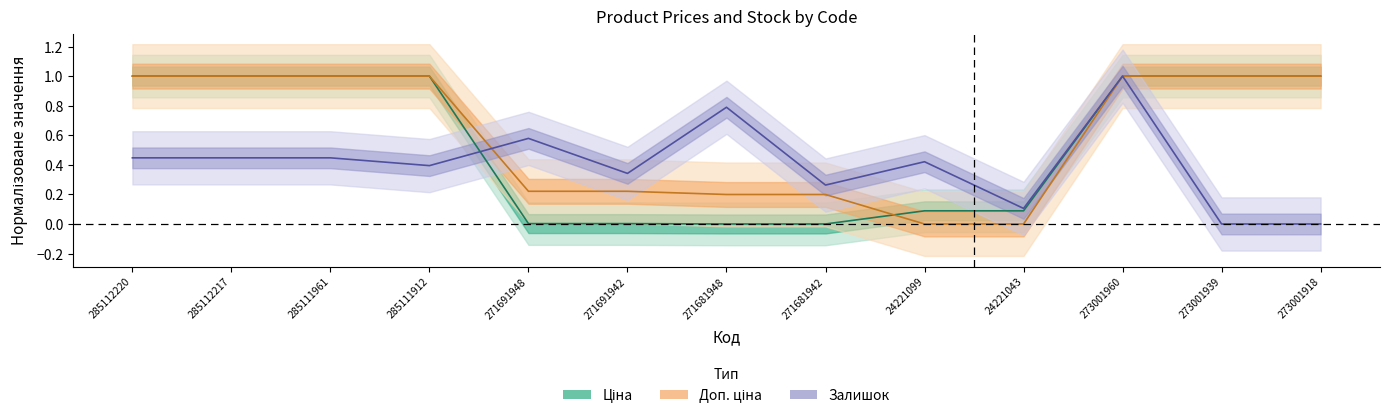

At 271681948, list the series in order from largest to smallest.

Залишок, Доп. ціна, Ціна